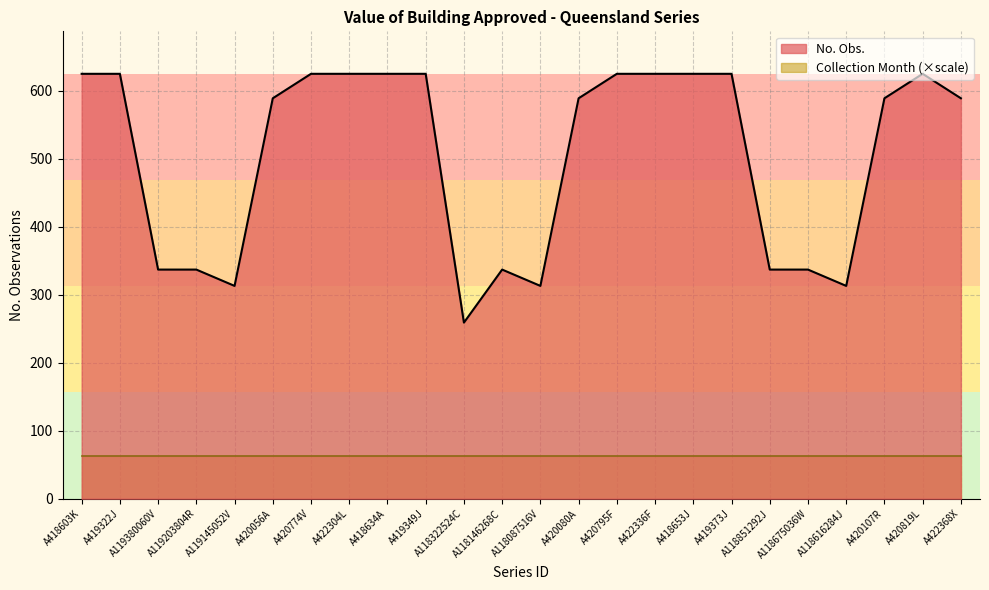

What is the difference between the values at A422336F and A118087516V?

312